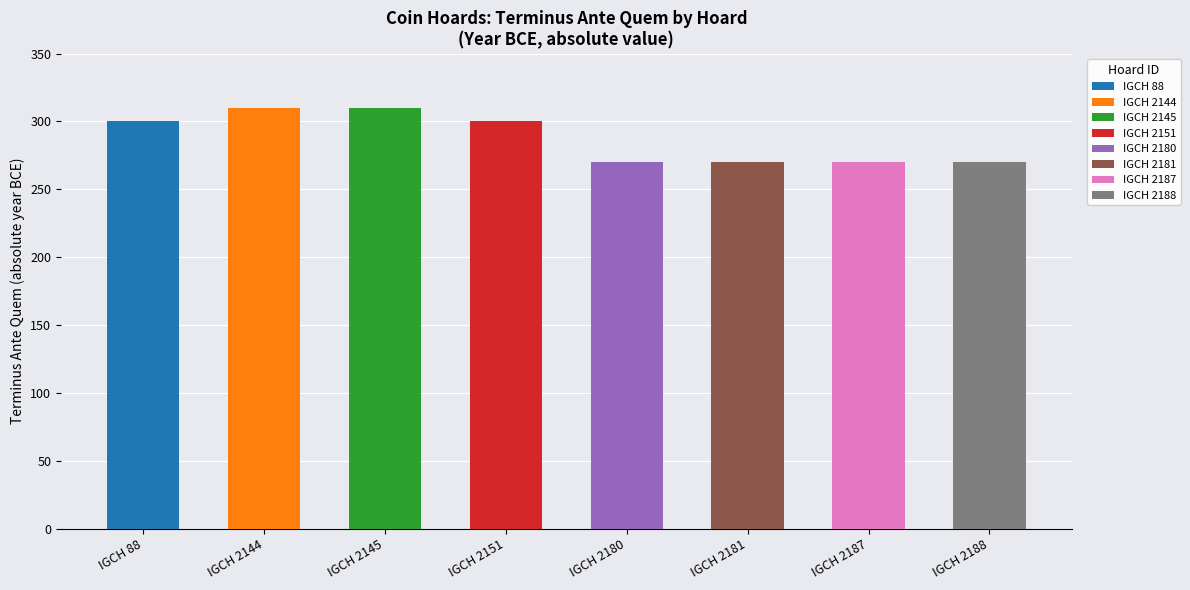

At which label is the value closest to -290?

IGCH 88